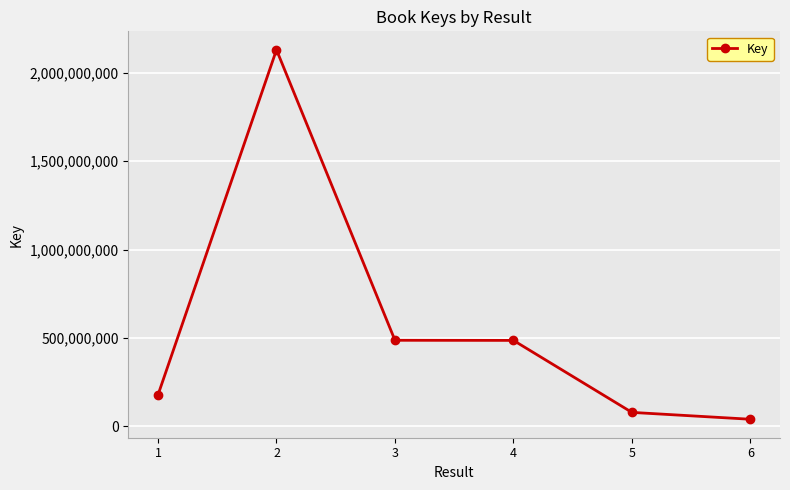

What is the sum of the values at 1 and 6?

219228819